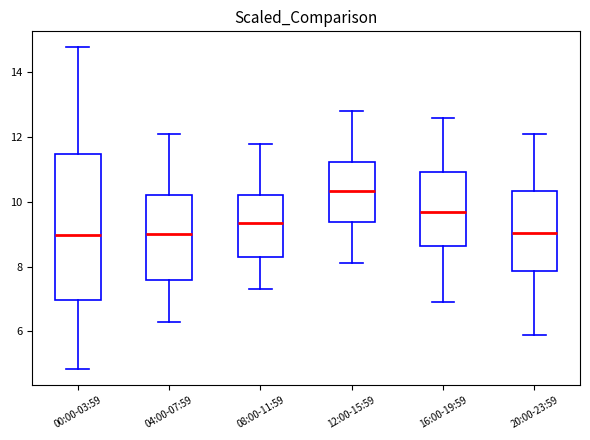

Where is the lower edge of the box for 20:00-23:59 on the y-axis? The values are not printed on the chart, so give them approximately, as read against the axis.

7.8